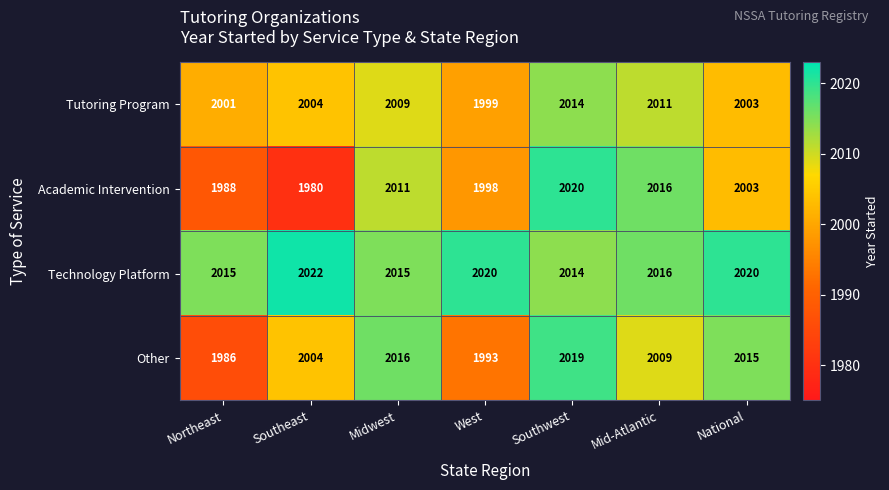

What is the sum of the Tutoring Program values at Mid-Atlantic and Southwest?

4025